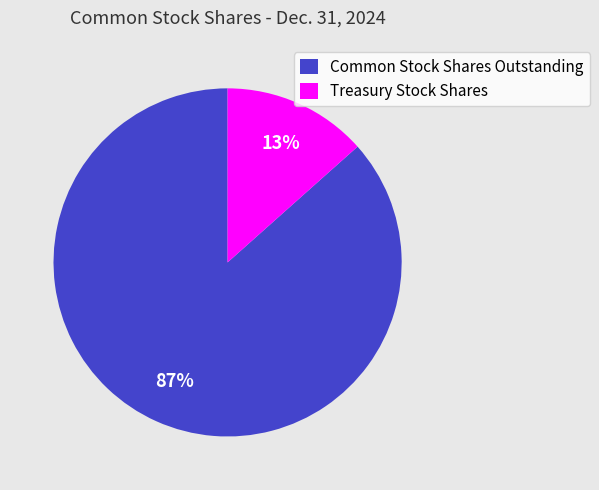

To the nearest percent, what is the combined percentage of Treasury Stock Shares and Common Stock Shares Outstanding?

100%